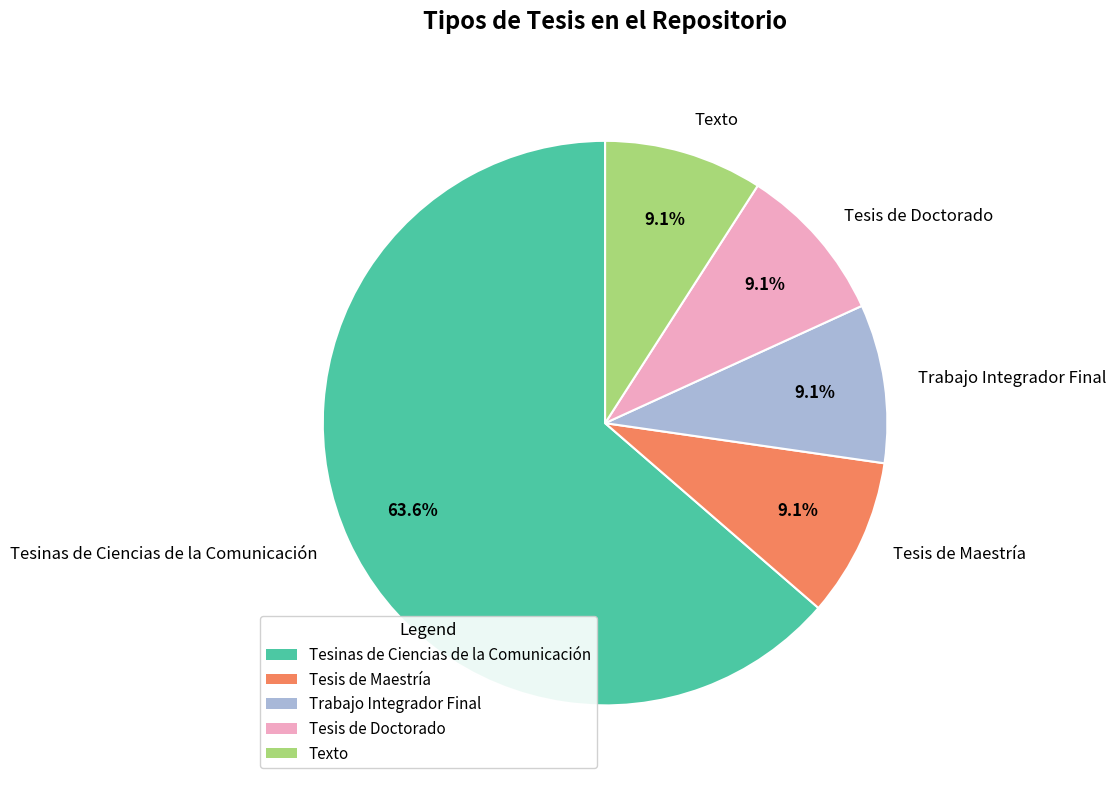

True or false: Texto accounts for 9% of the total.

True